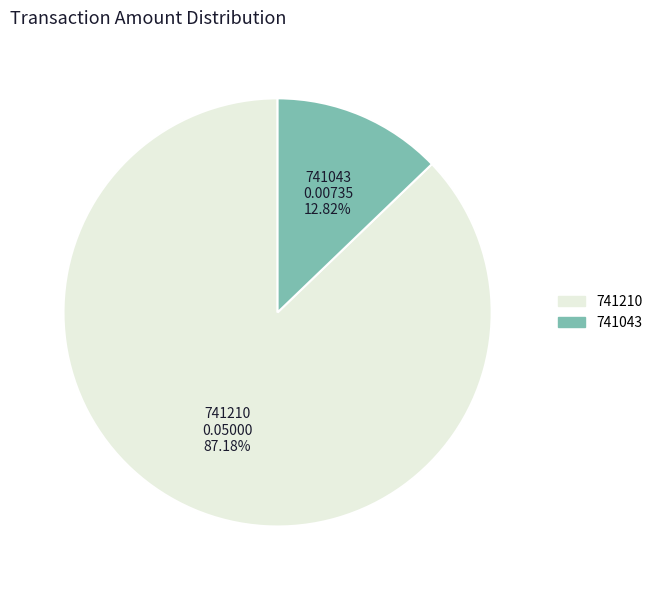

To the nearest percent, what is the average slice percentage?

50%